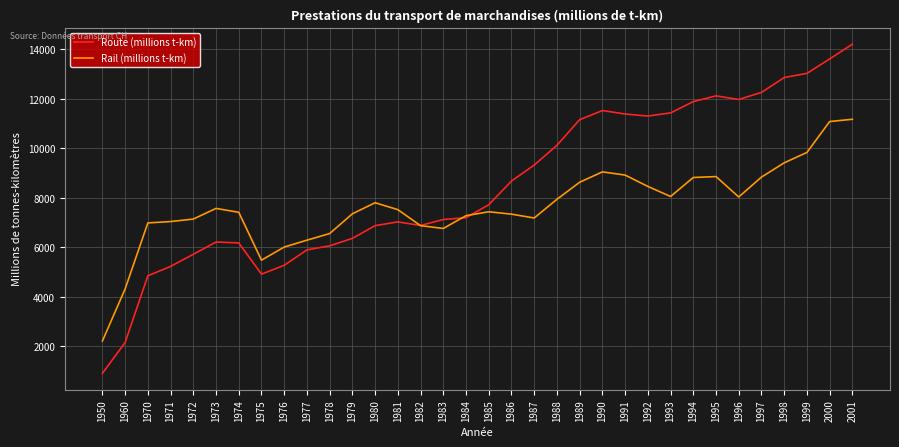

How many lines are shown in the chart?

2